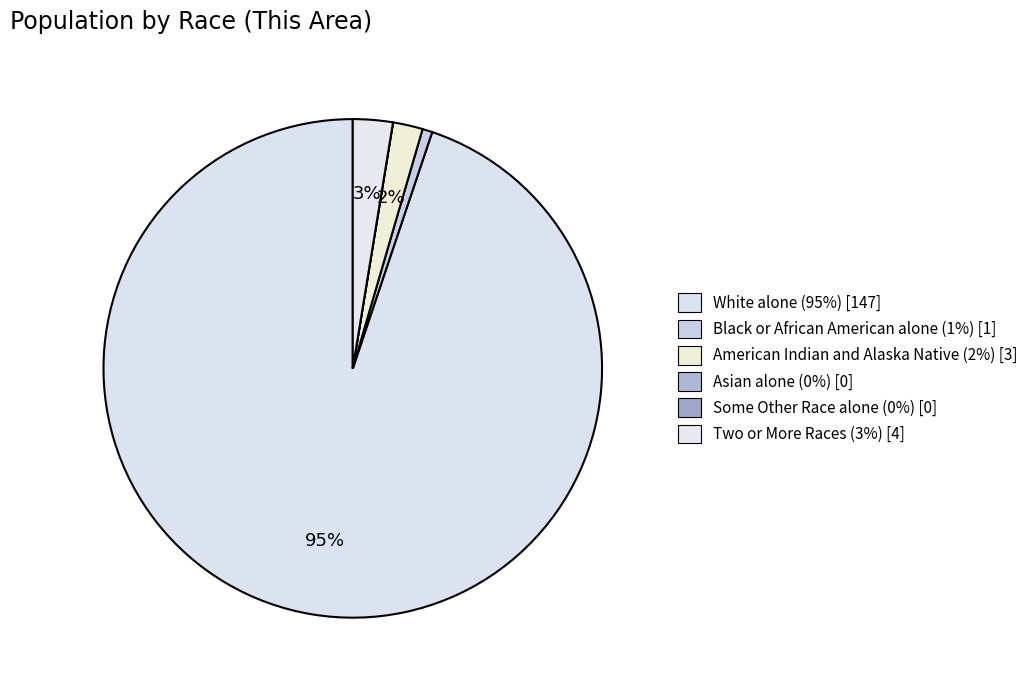

To the nearest percent, what percentage of the pie is American Indian and Alaska Native?

2%